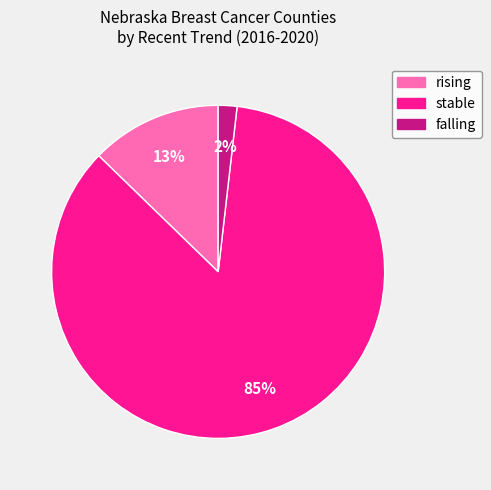

Count the number of slices in the pie.

3